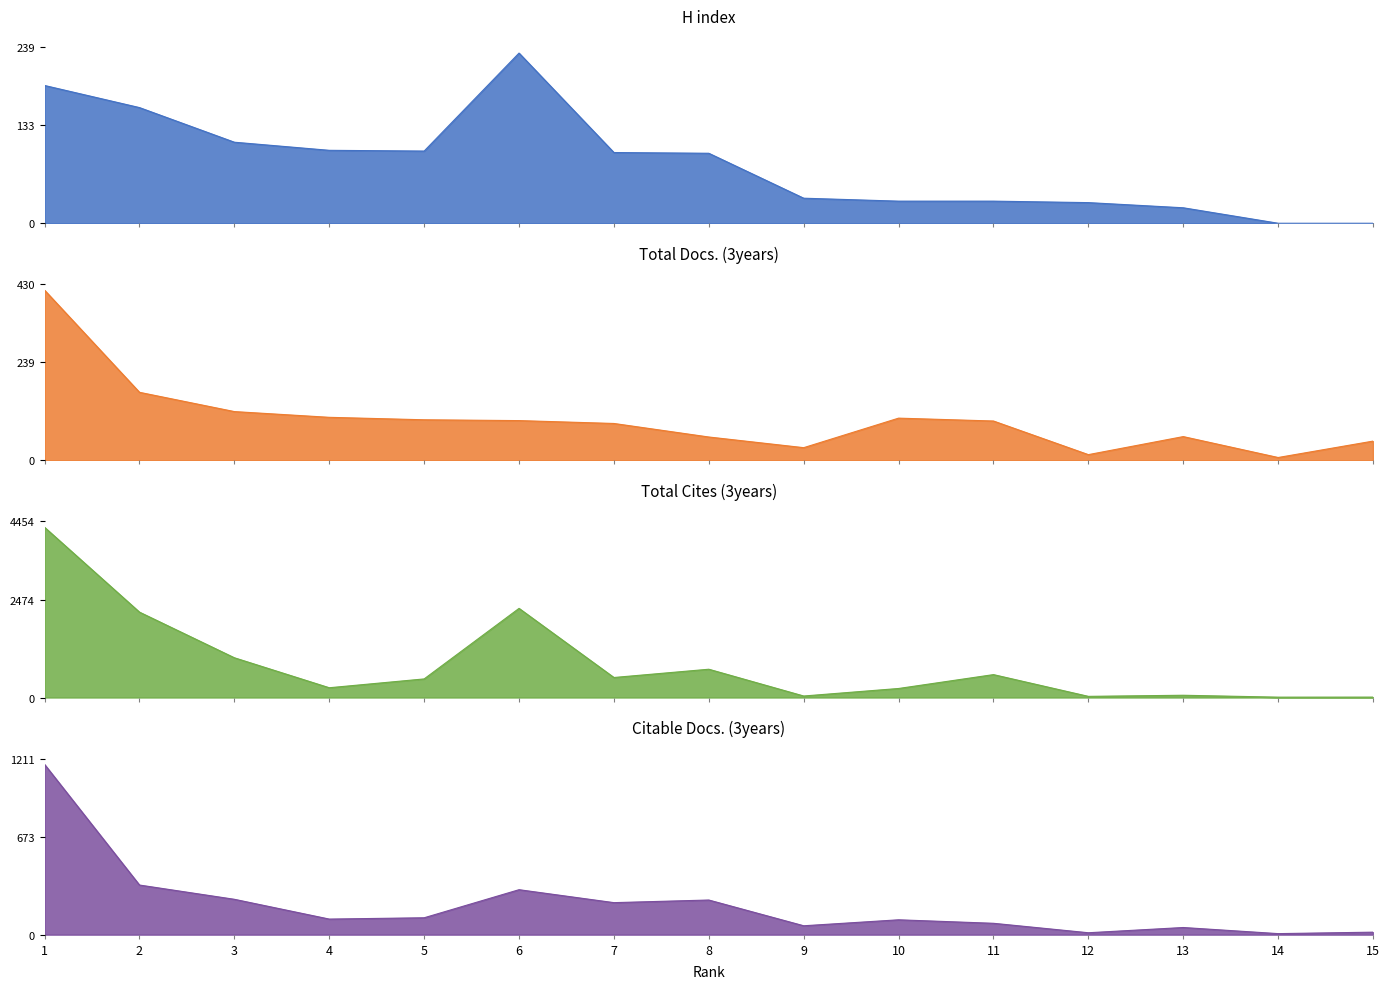

Between 4 and 9, which is larger?

4